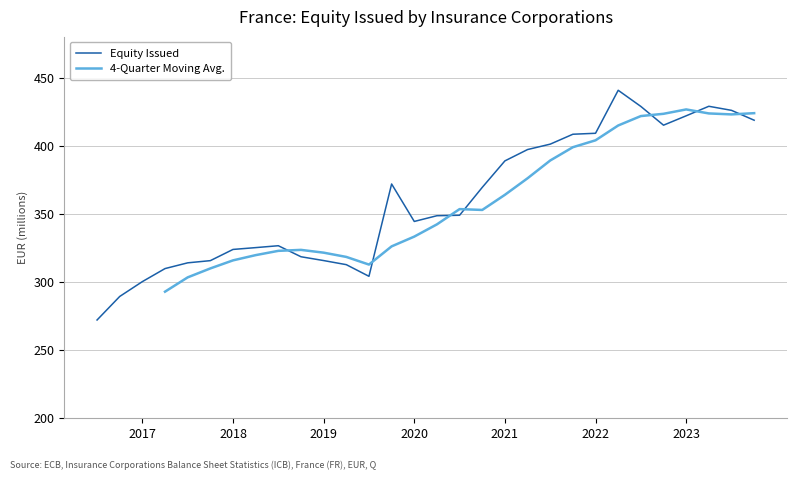

True or false: the data has more than 2 interior local peaks.

True